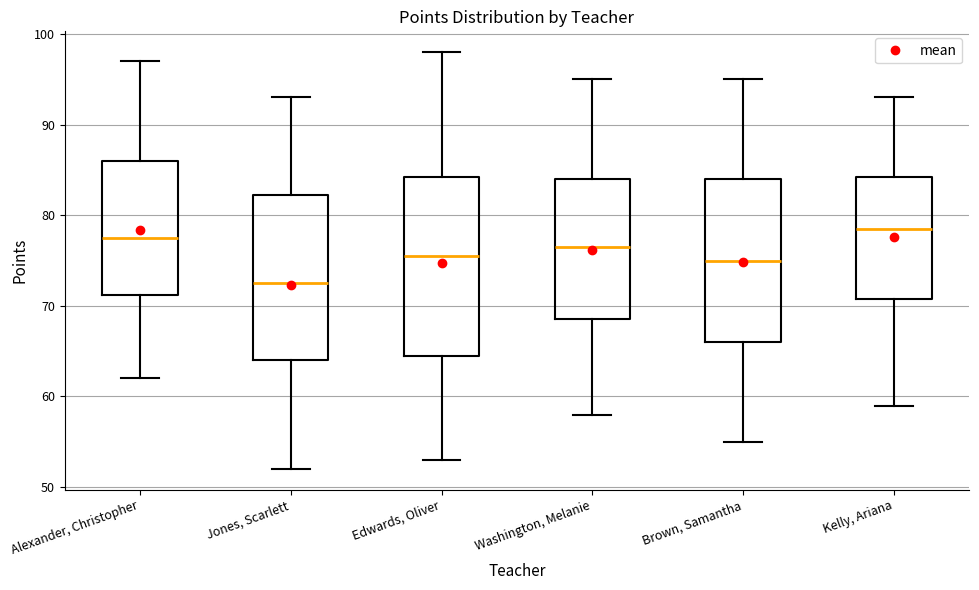

Reading left to right, read every box against the y-axis: the position of its median line, the range the box covers, and the ends of its whiskers. The values are not printed on the chart, so give them approximately, as read against the axis.

Alexander, Christopher: median 78, box 71 to 86, whiskers 62 to 97
Jones, Scarlett: median 73, box 64 to 82, whiskers 52 to 93
Edwards, Oliver: median 76, box 65 to 84, whiskers 53 to 98
Washington, Melanie: median 77, box 69 to 84, whiskers 58 to 95
Brown, Samantha: median 75, box 66 to 84, whiskers 55 to 95
Kelly, Ariana: median 79, box 71 to 84, whiskers 59 to 93